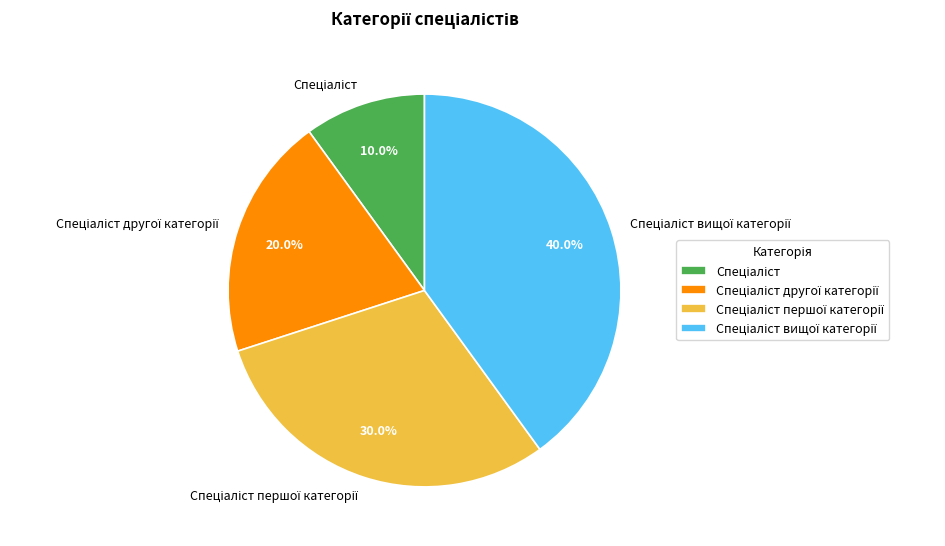

Is there any slice that represents more than half of the pie?

No